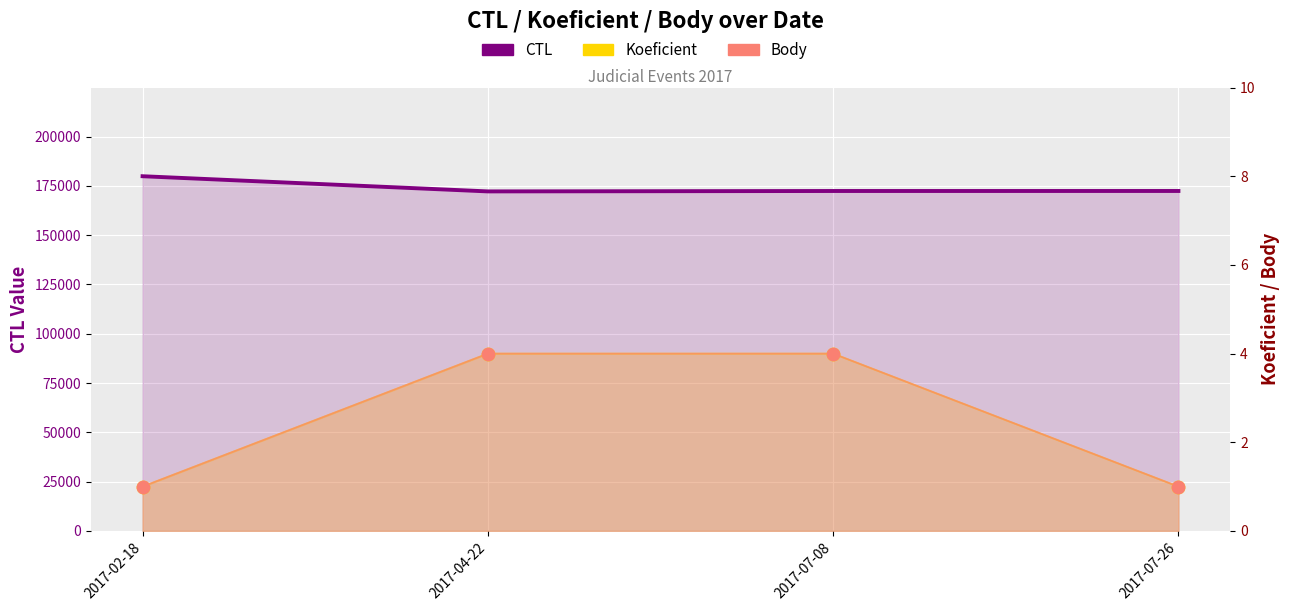

Which series has the largest total across all categories?

CTL